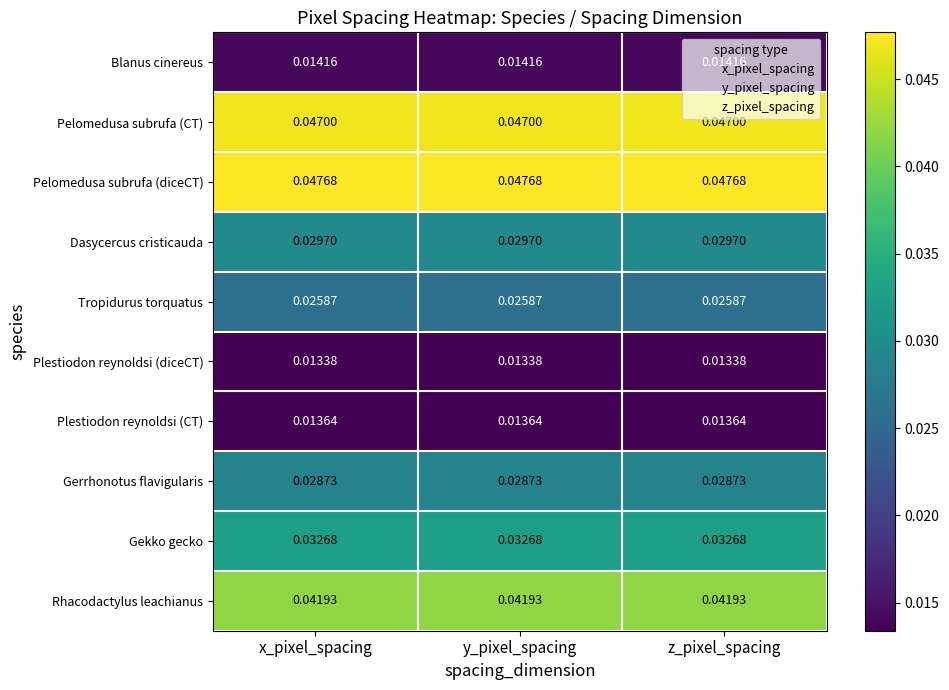

Is the value of Plestiodon reynoldsi (diceCT) at z_pixel_spacing greater than the value of Tropidurus torquatus at y_pixel_spacing?

No